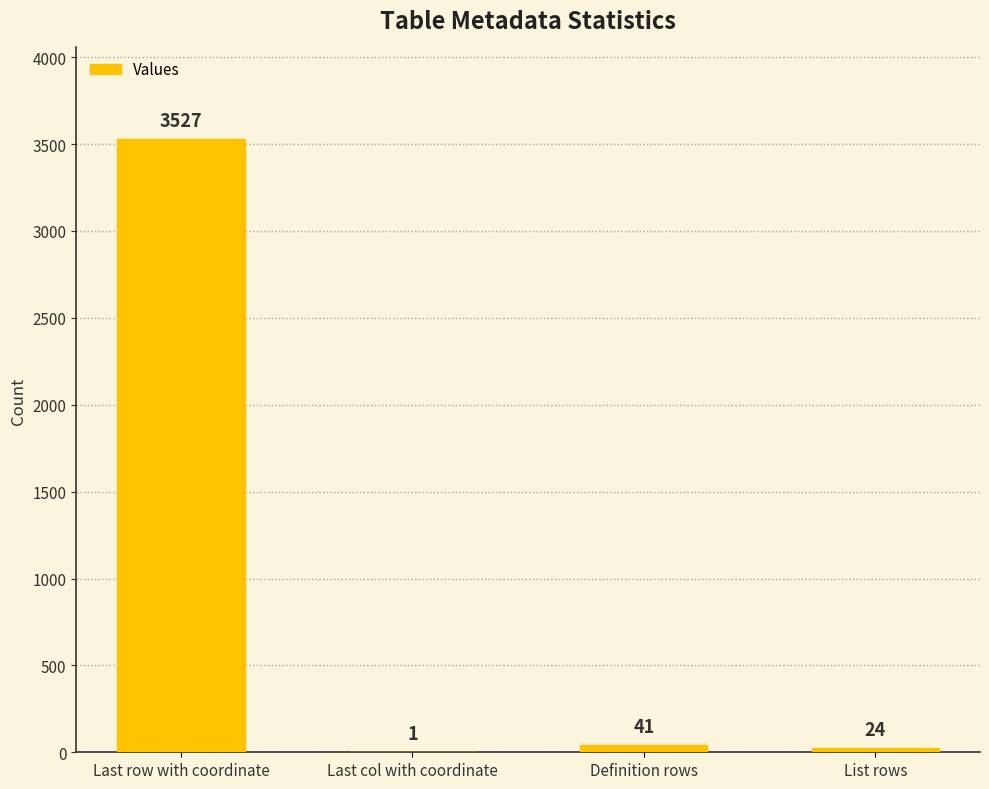

Which category has the highest value across all series?

Last row with coordinate